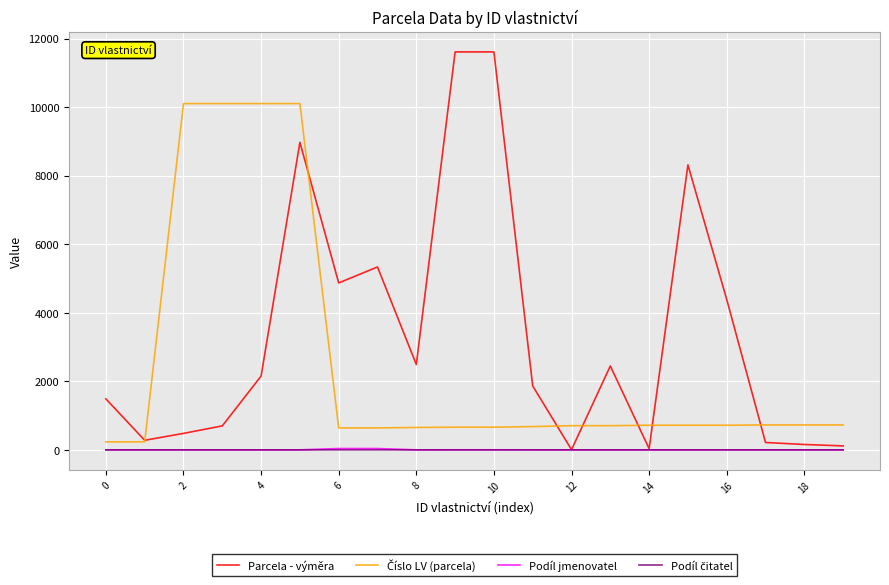

Which series has the largest total across all categories?

Parcela - výměra